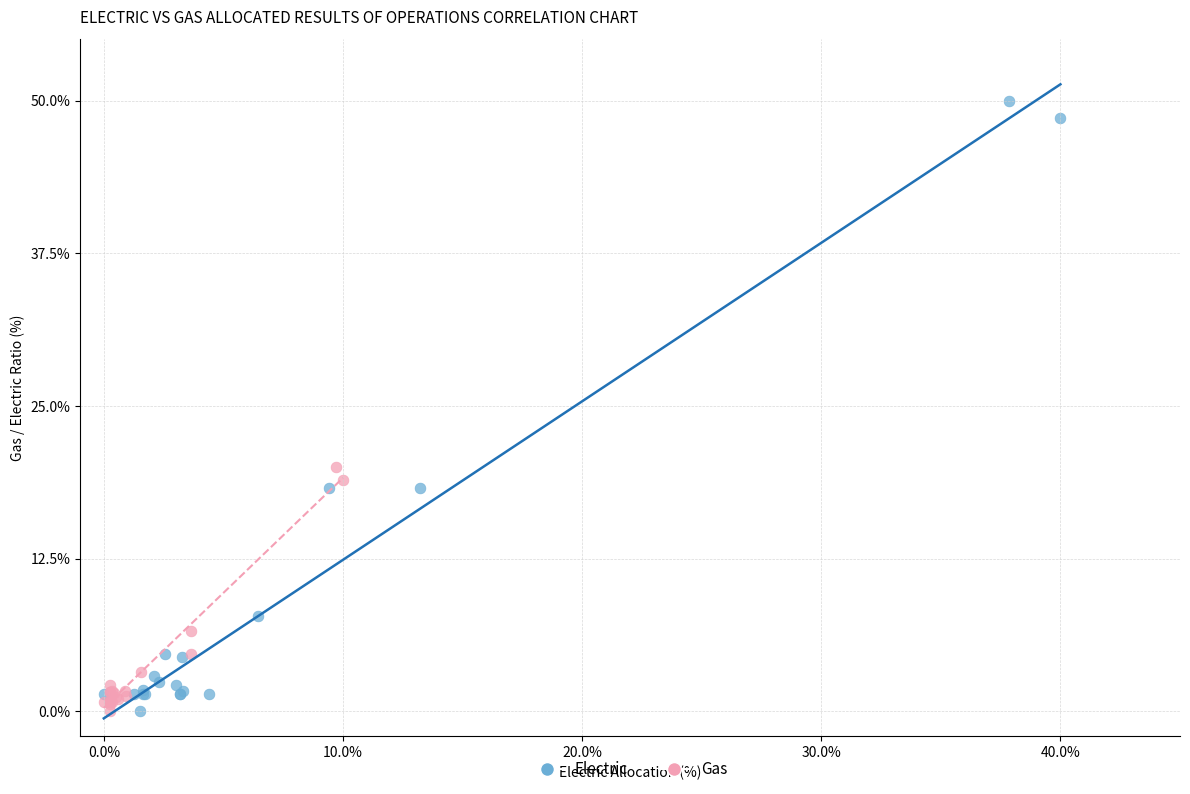

Which series has the largest Y range (max minus min)?

Electric